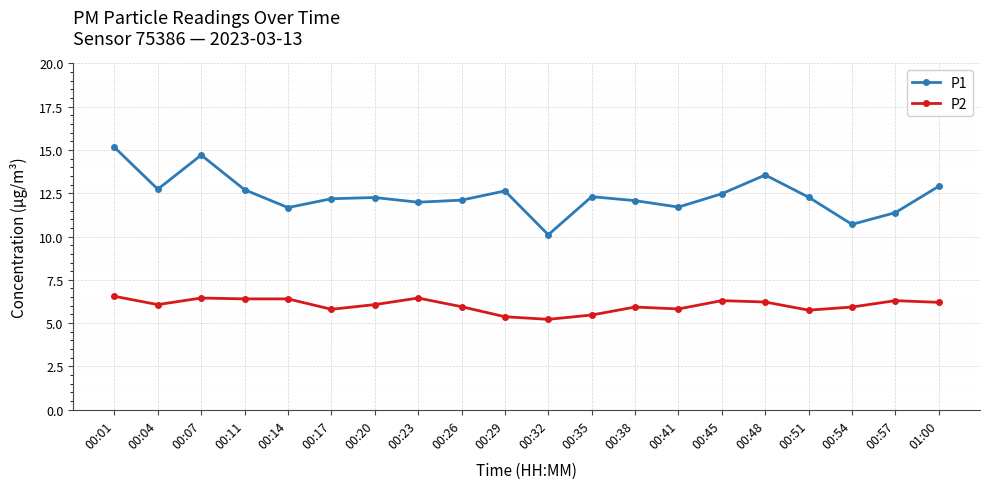

How many series are shown in this chart?

2